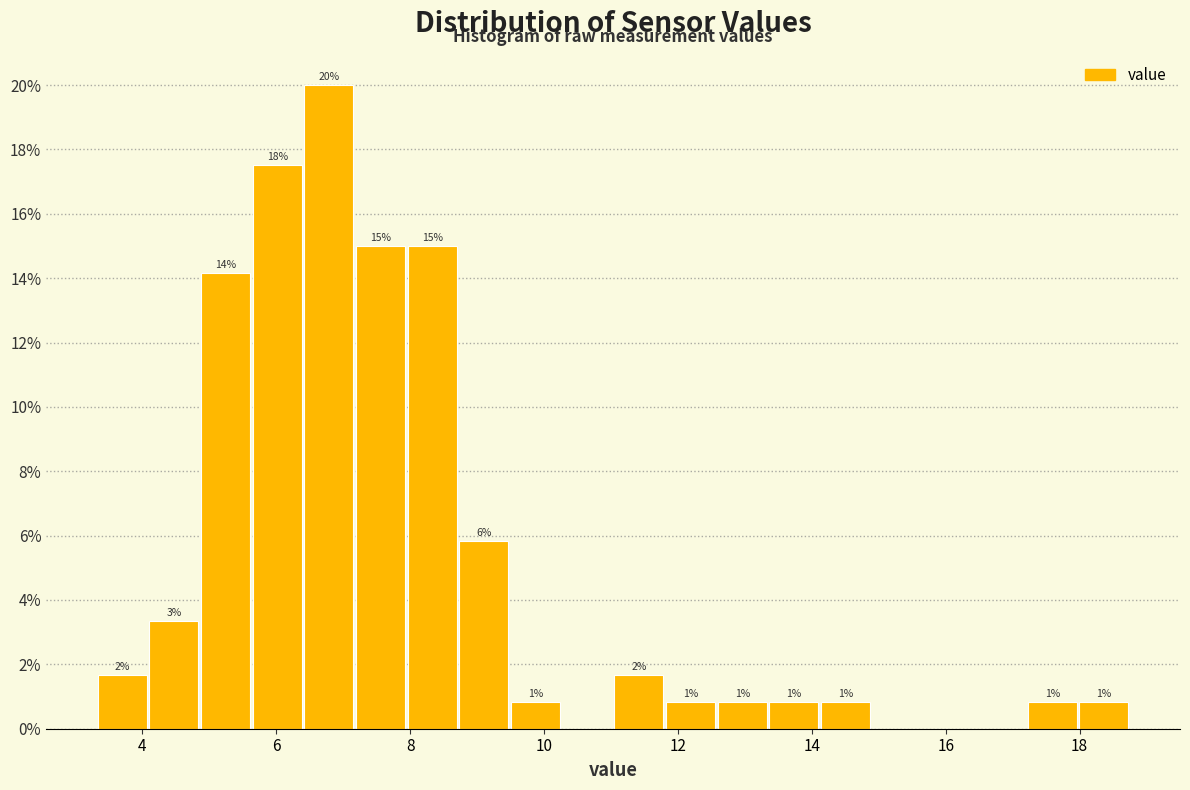

Read against the x-axis, roughly where is the centre of the tallest bar?

6.8